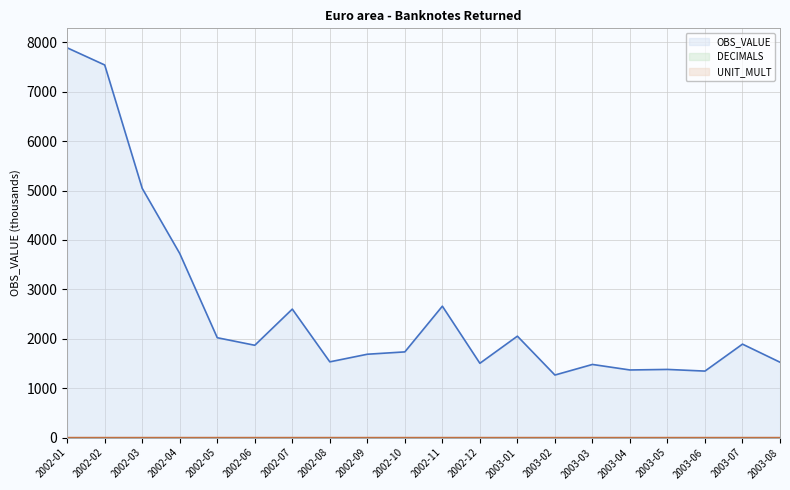

True or false: UNIT_MULT has a value of 3.0 at 2003-08.

True